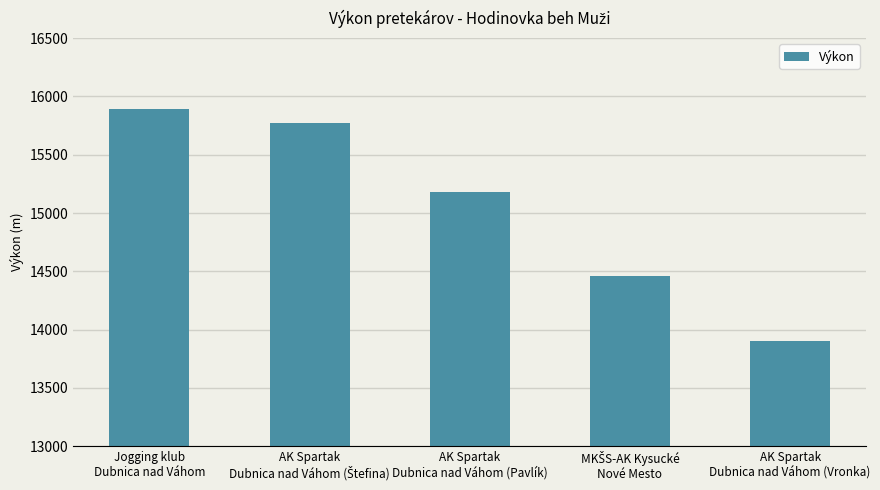

Reading left to right, list all the values displayed in this chart.

15893	15772	15184	14460	13903